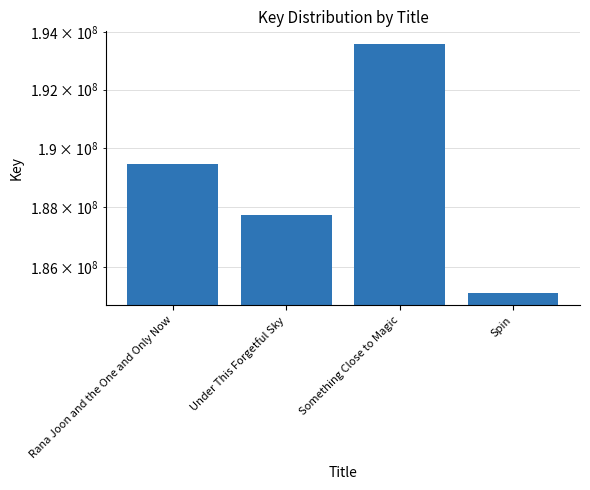

Which label corresponds to the largest value in the chart?

Something Close to Magic